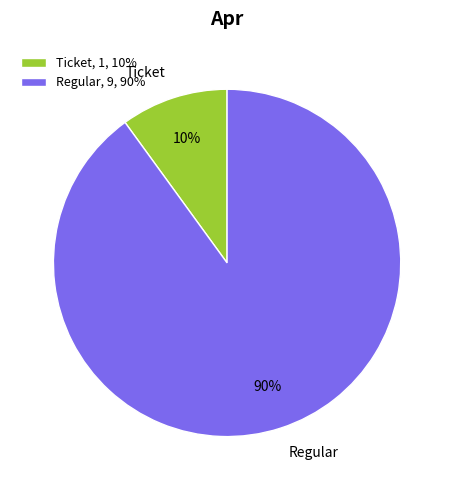

Rank the categories by value from highest to lowest.

Regular, Ticket